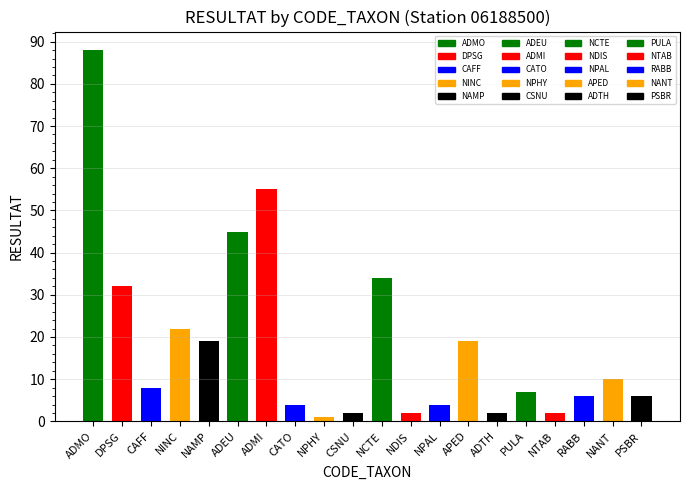

Reading right to left, extract all data points from this chart.

6	10	6	2	7	2	19	4	2	34	2	1	4	55	45	19	22	8	32	88